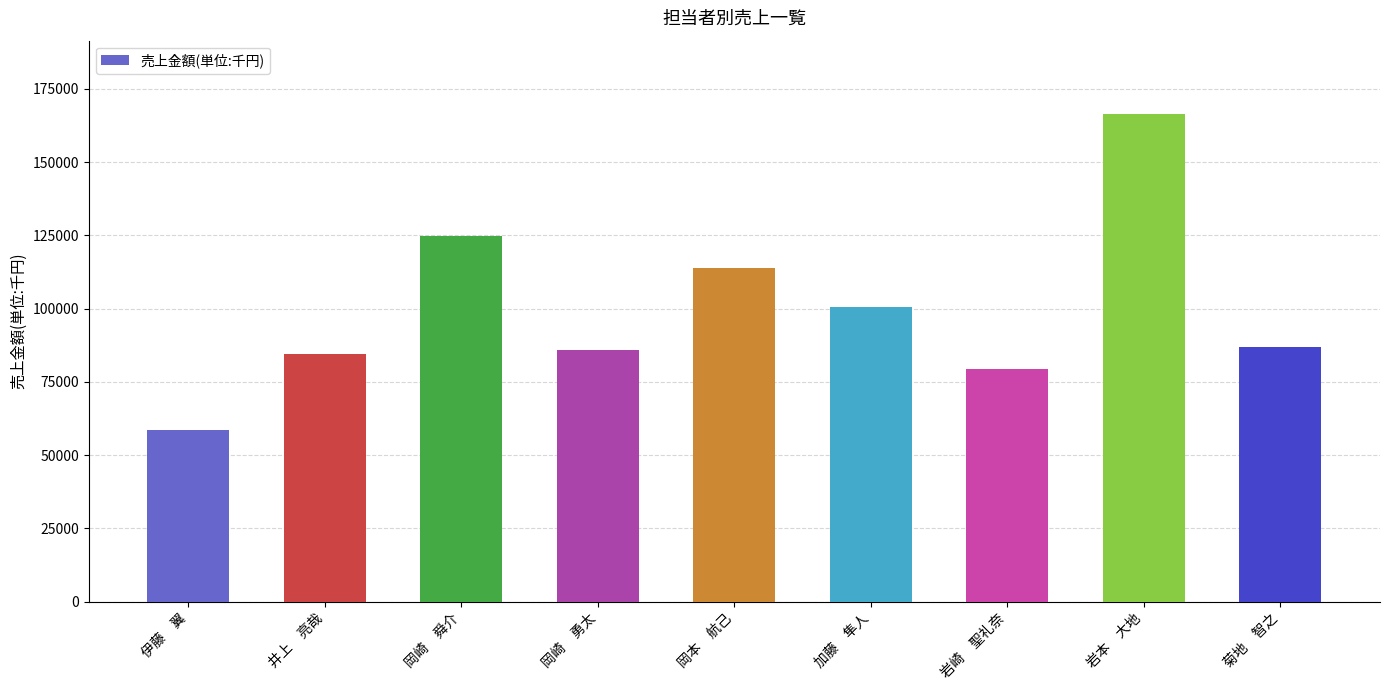

What is the average value?

100130